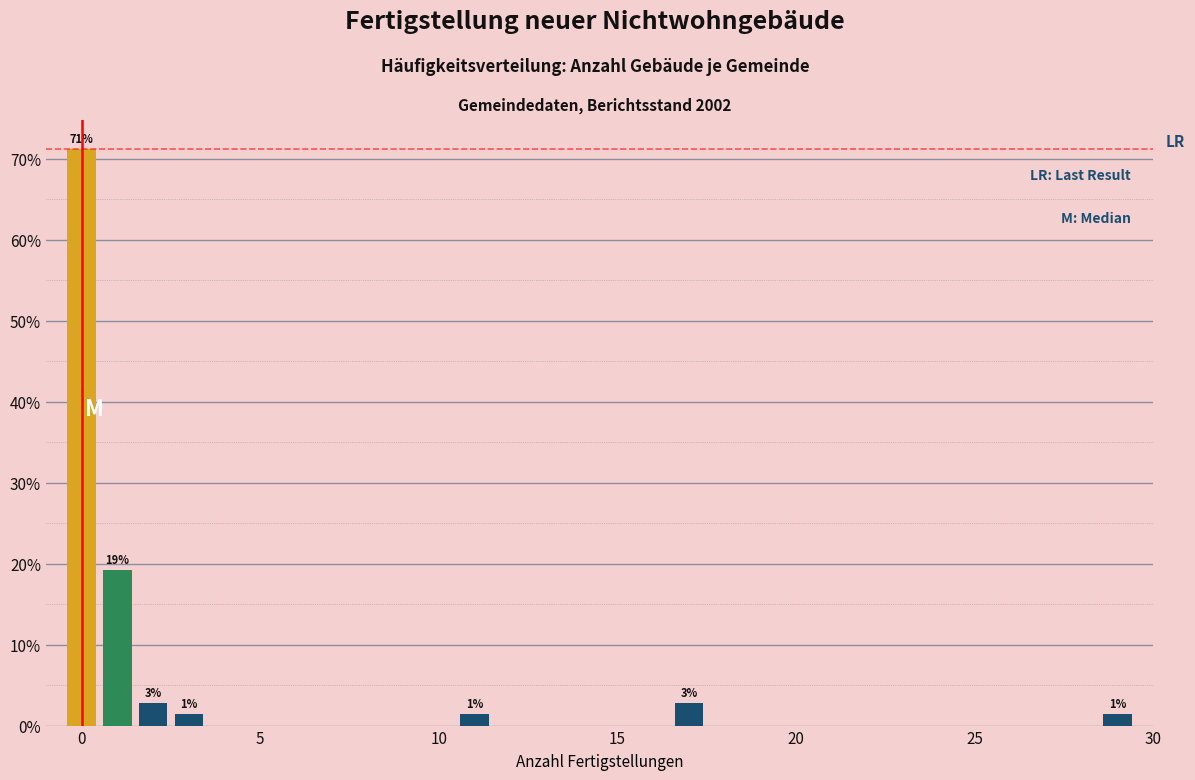

Read against the x-axis, roughly where is the centre of the tallest bar?

0.0